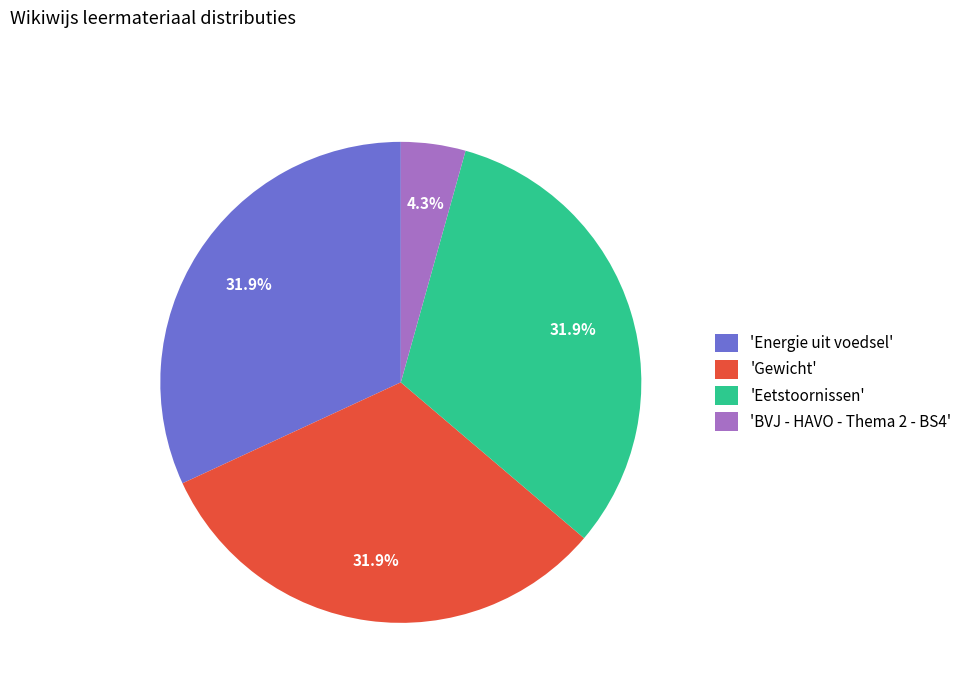

What is the ratio of the value at 'Gewicht' to the value at 'Energie uit voedsel'?

1.0